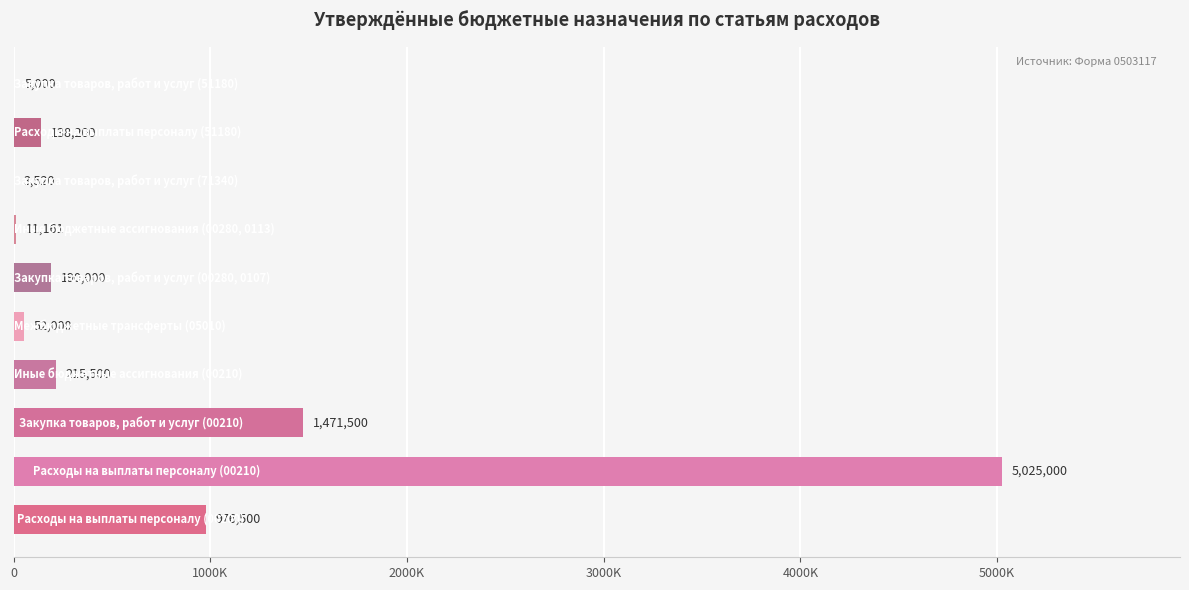

Are the bars horizontal?

Yes